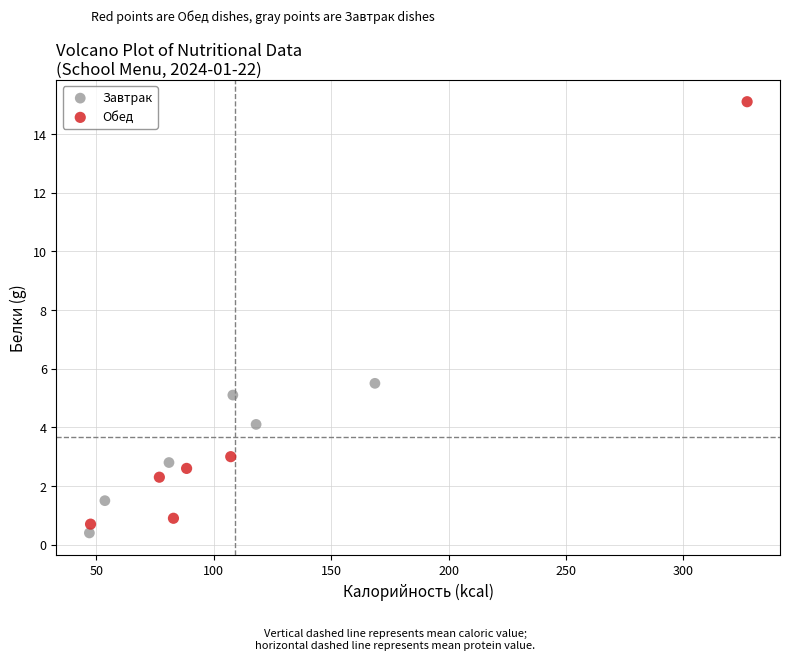

Which series contains the highest Y value?

Обед